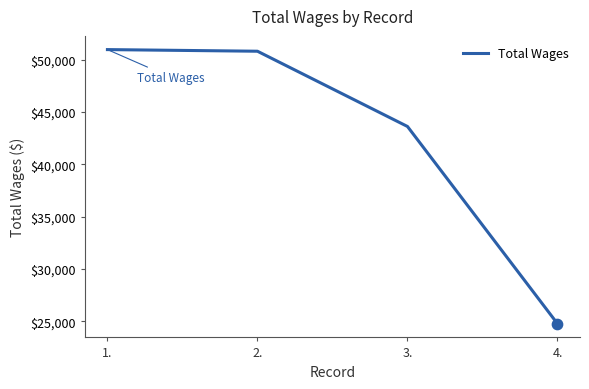

What is the ratio of the value at 3. to the value at 4.?

1.8